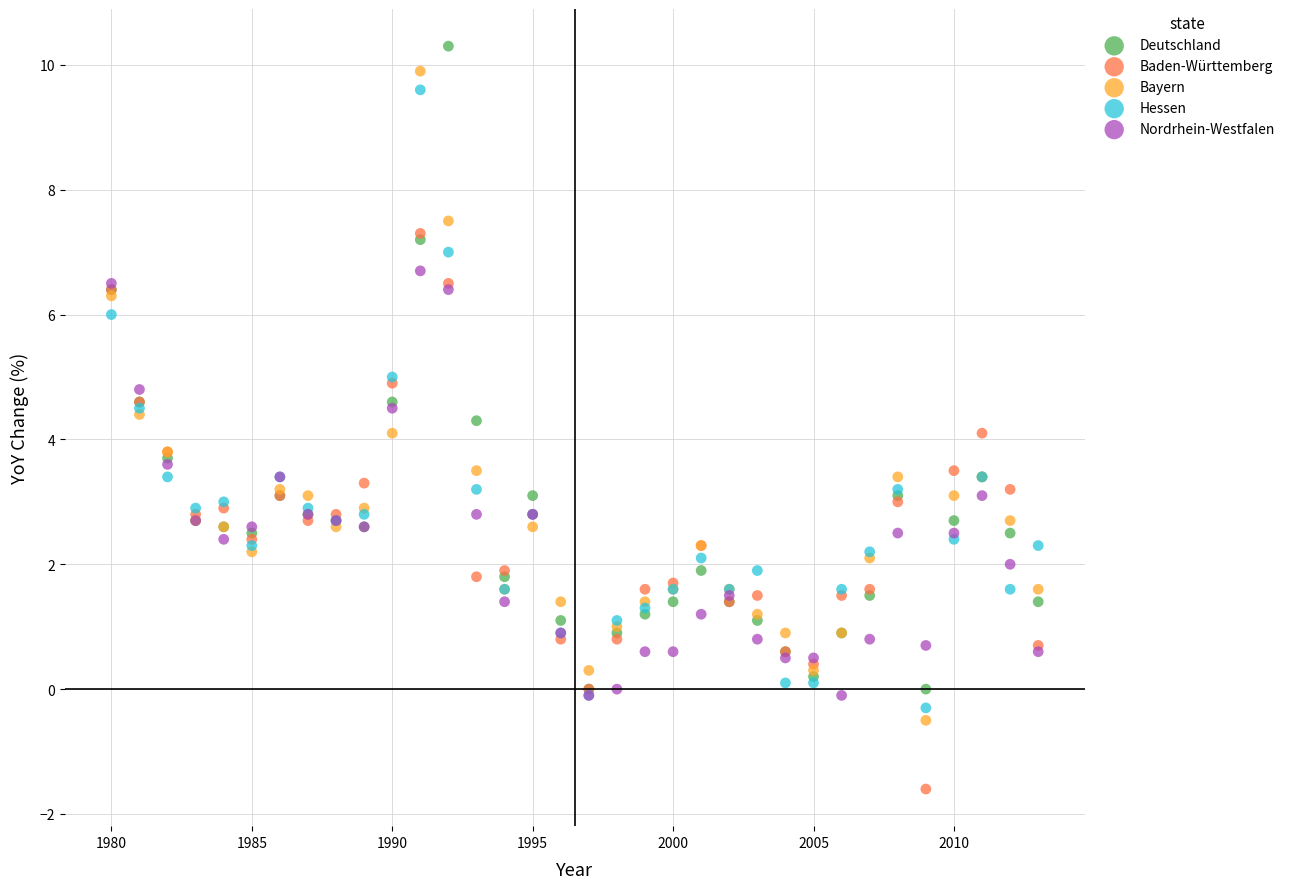

Which series reaches the maximum Y coordinate?

Deutschland